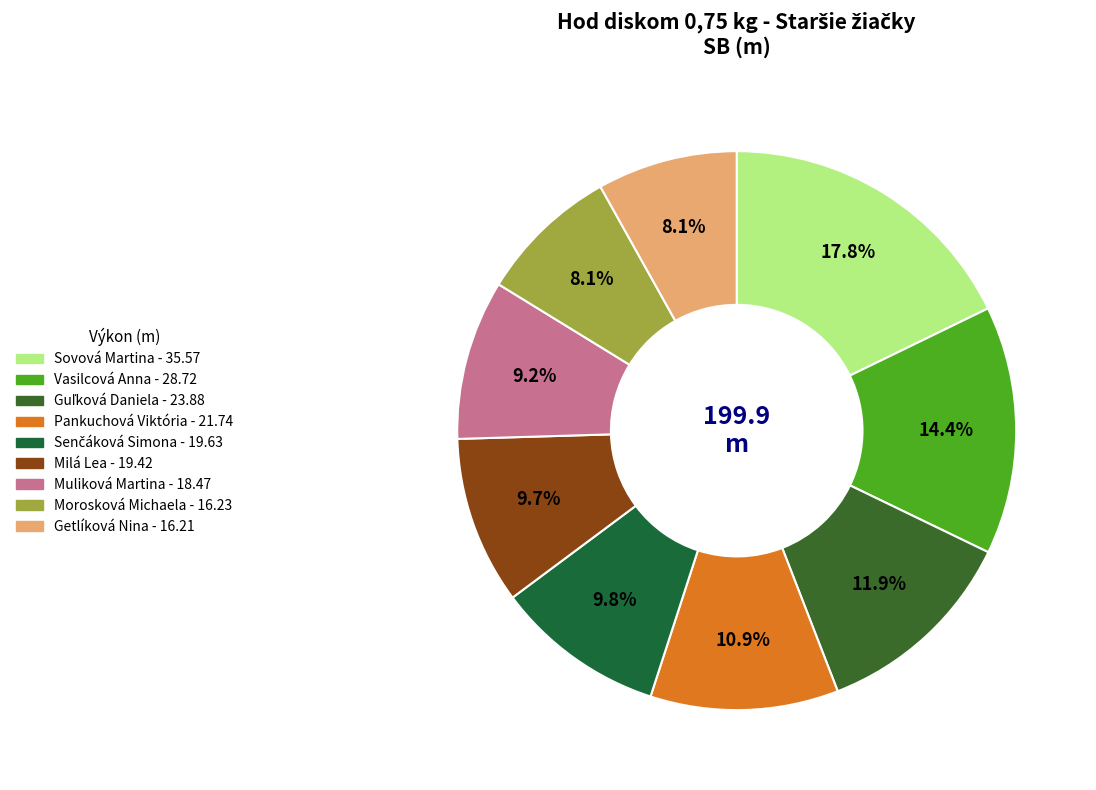

How many segments does this pie chart have?

9